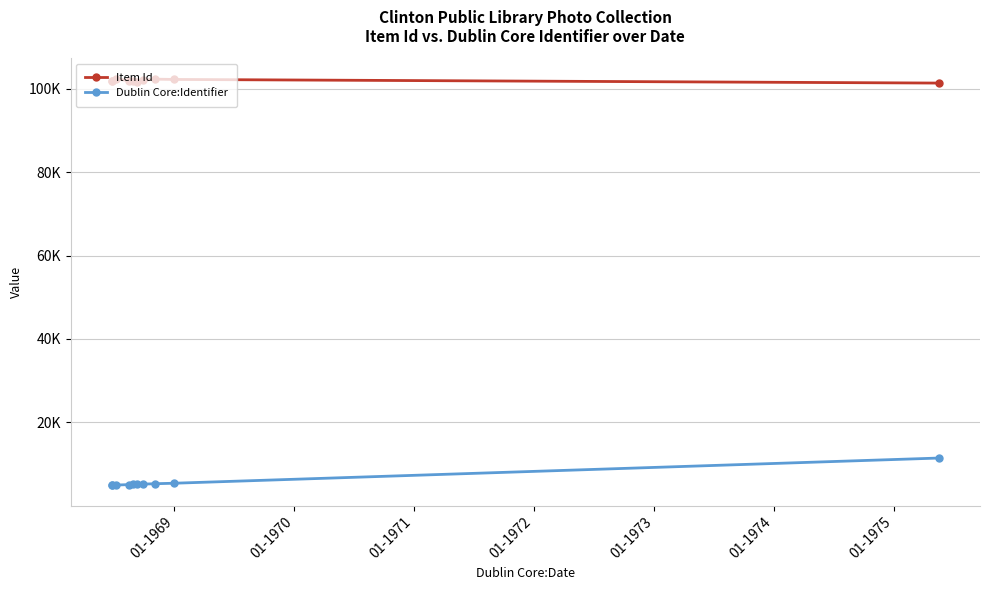

Rank the series by their maximum value, from highest to lowest.

Item Id, Dublin Core:Identifier